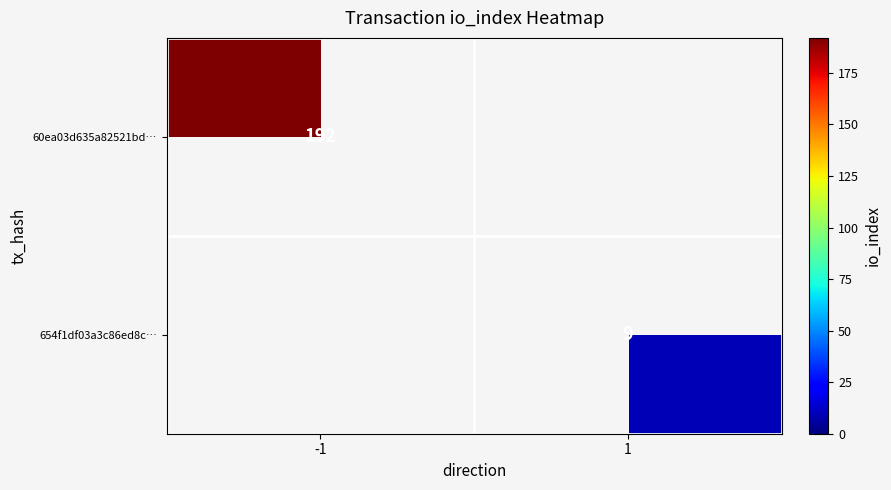

Is the value of 60ea03d635a82521bd… at -1 greater than the value of 654f1df03a3c86ed8c… at 1?

Yes